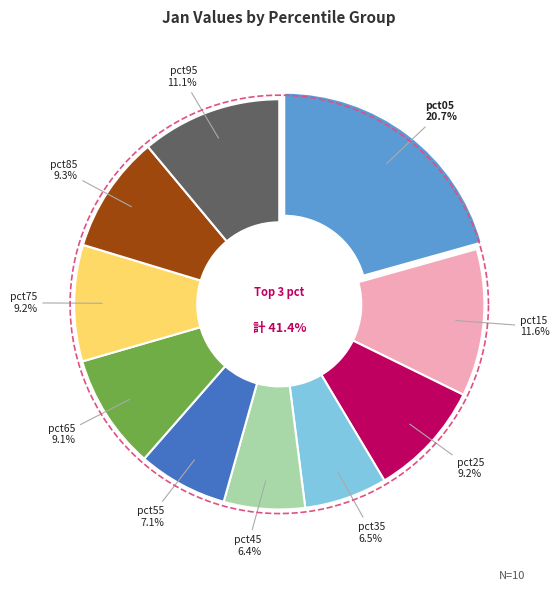

Count the number of slices in the pie.

10